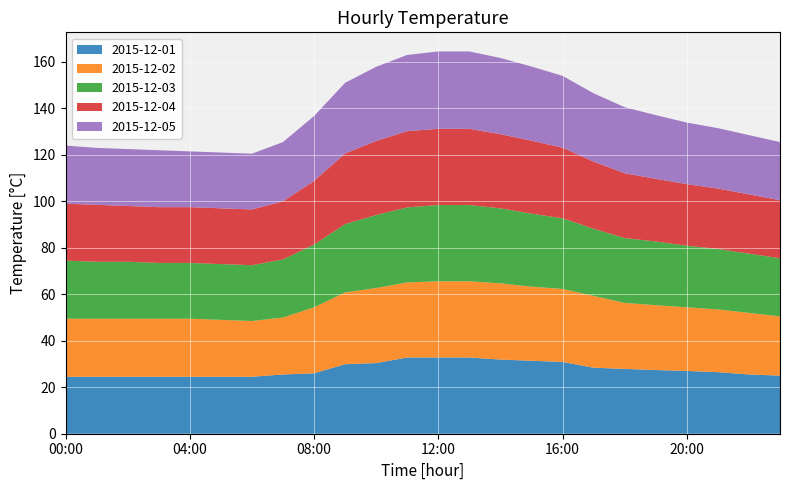

Reading left to right, transcribe all the data shown in this chart.

2015-12-01: 00:00=24.5	01:00=24.5	02:00=24.5	03:00=24.5	04:00=24.5	05:00=24.5	06:00=24.5	07:00=25.5	08:00=26.0	09:00=29.9	10:00=30.4	11:00=32.8	12:00=32.8	13:00=32.8	14:00=31.9	15:00=31.4	16:00=30.9	17:00=28.4	18:00=27.9	19:00=27.4	20:00=27.0	21:00=26.5	22:00=25.5	23:00=25.0
2015-12-02: 00:00=25.0	01:00=25.0	02:00=25.0	03:00=25.0	04:00=25.0	05:00=24.5	06:00=24.0	07:00=24.5	08:00=28.4	09:00=30.9	10:00=32.3	11:00=32.3	12:00=32.8	13:00=32.8	14:00=32.8	15:00=31.9	16:00=31.4	17:00=30.9	18:00=28.4	19:00=27.9	20:00=27.4	21:00=27.0	22:00=26.5	23:00=25.5
2015-12-03: 00:00=25.0	01:00=24.5	02:00=24.5	03:00=24.0	04:00=24.0	05:00=24.0	06:00=24.0	07:00=25.0	08:00=27.0	09:00=29.4	10:00=31.4	11:00=32.3	12:00=32.8	13:00=32.8	14:00=32.3	15:00=31.4	16:00=30.4	17:00=28.9	18:00=27.9	19:00=27.4	20:00=26.5	21:00=26.0	22:00=25.5	23:00=25.0
2015-12-04: 00:00=24.5	01:00=24.5	02:00=24.0	03:00=24.0	04:00=24.0	05:00=24.0	06:00=24.0	07:00=25.0	08:00=27.4	09:00=30.4	10:00=31.9	11:00=32.8	12:00=32.8	13:00=32.8	14:00=31.9	15:00=31.4	16:00=30.4	17:00=28.9	18:00=27.9	19:00=27.0	20:00=26.5	21:00=26.0	22:00=25.5	23:00=25.0
2015-12-05: 00:00=25.0	01:00=24.5	02:00=24.5	03:00=24.5	04:00=24.0	05:00=24.0	06:00=24.0	07:00=25.5	08:00=27.9	09:00=30.4	10:00=31.9	11:00=32.8	12:00=33.3	13:00=33.3	14:00=32.8	15:00=31.9	16:00=30.9	17:00=29.4	18:00=28.4	19:00=27.4	20:00=26.5	21:00=26.0	22:00=25.5	23:00=25.0